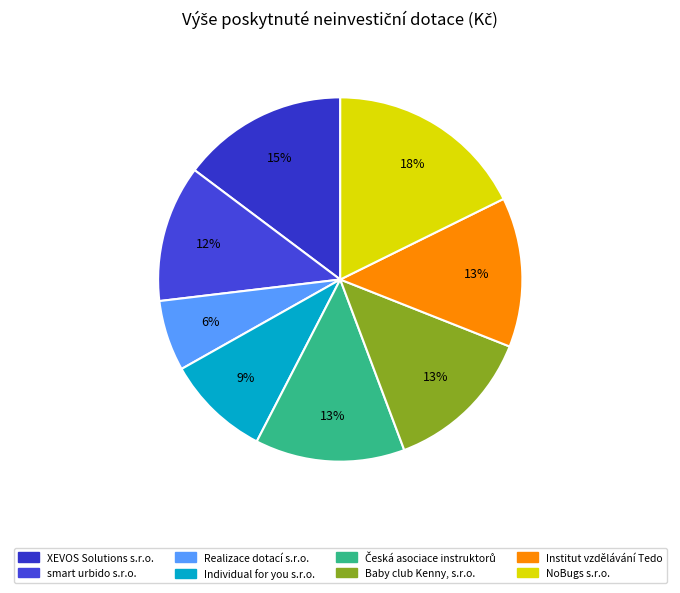

Does any single category account for the majority?

No